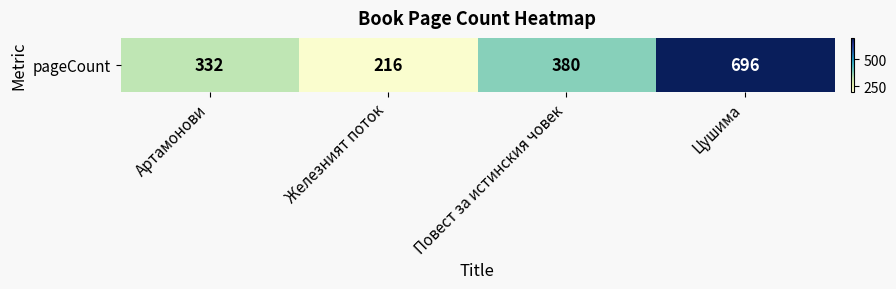

Count the number of values greater than 380.

1